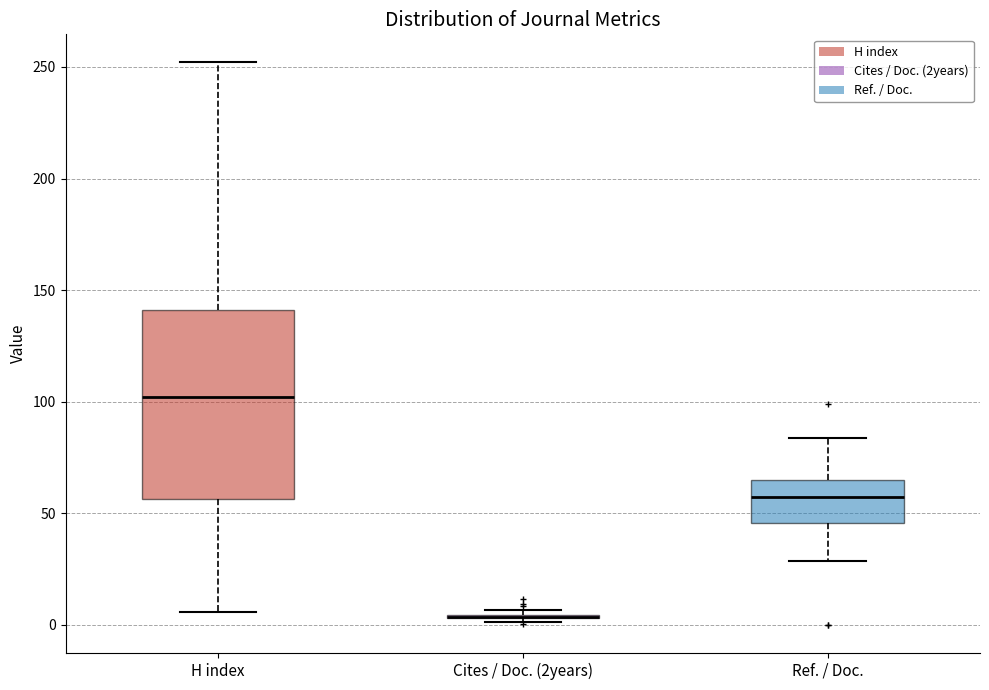

Reading left to right, read every box against the y-axis: the position of its median line, the range the box covers, and the ends of its whiskers. The values are not printed on the chart, so give them approximately, as read against the axis.

H index: median 100, box 55 to 140, whiskers 5 to 250
Cites / Doc. (2years): box collapsed to a line at 5, whiskers 0 to 5
Ref. / Doc.: median 55, box 45 to 65, whiskers 30 to 85